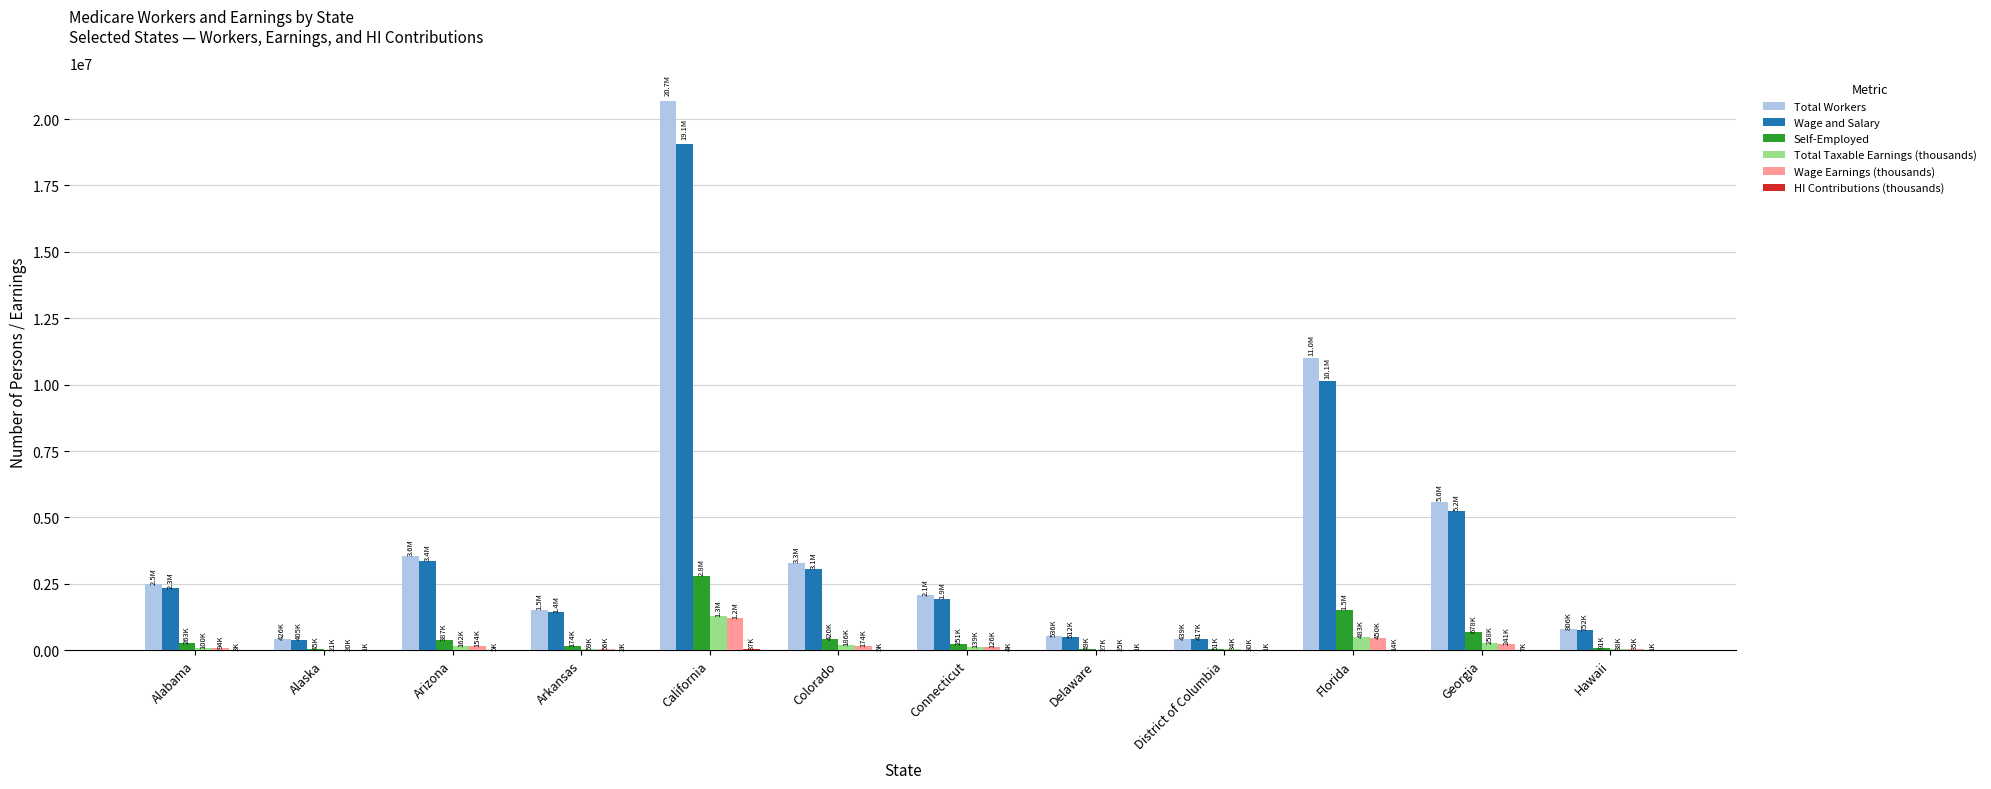

What is the total value across all series at Hawaii?

1723181.4